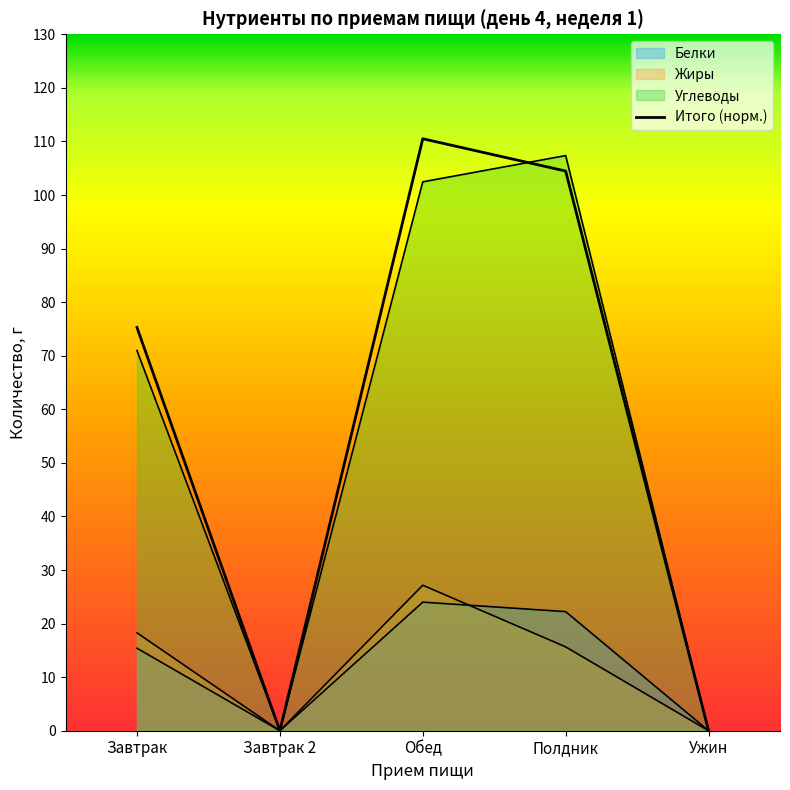

What position from the left is Завтрак?

1